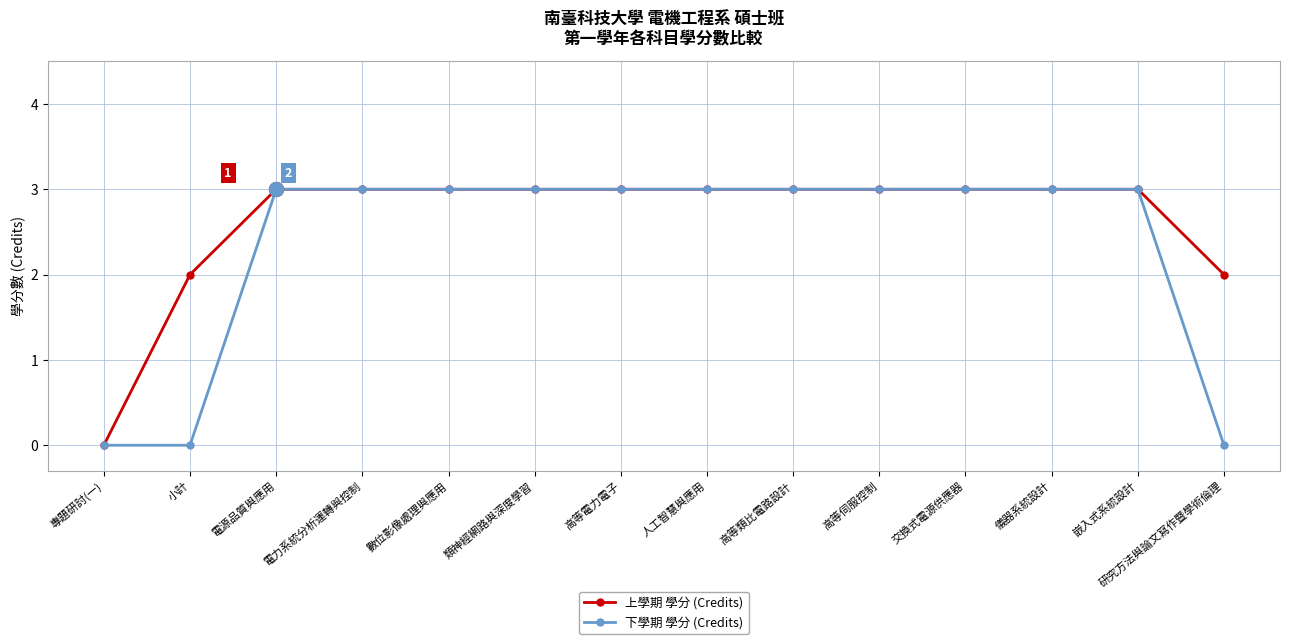

What is the greatest value displayed?

3